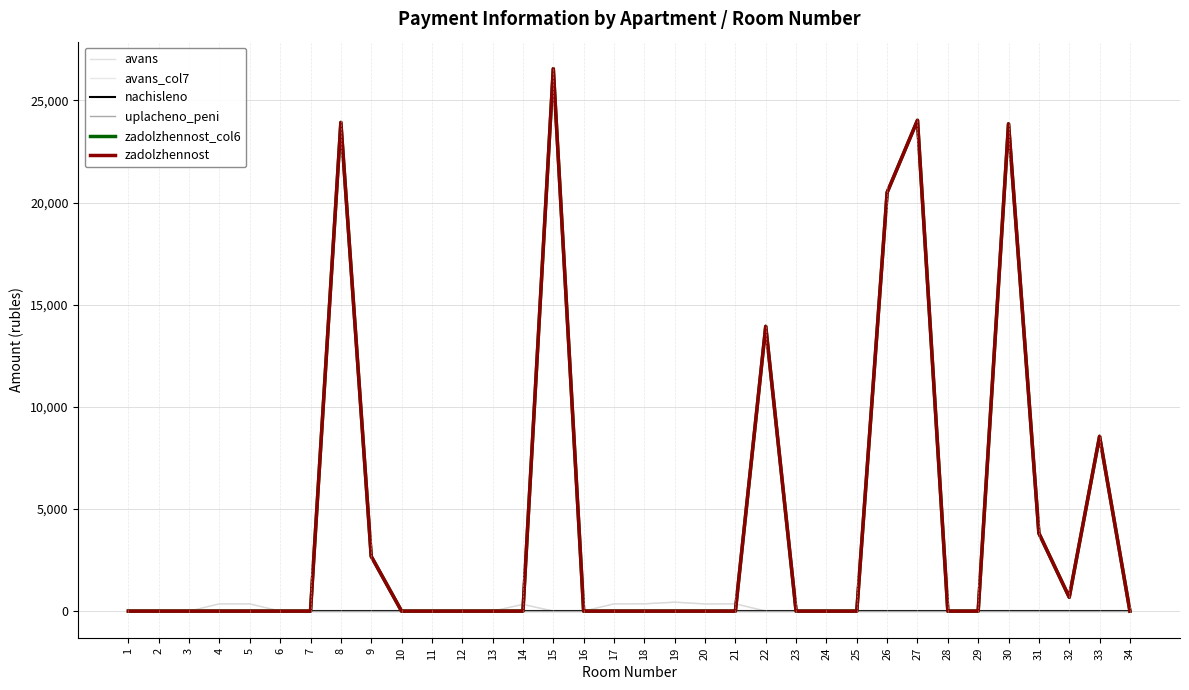

Does the chart display data point markers on the line(s)?

No